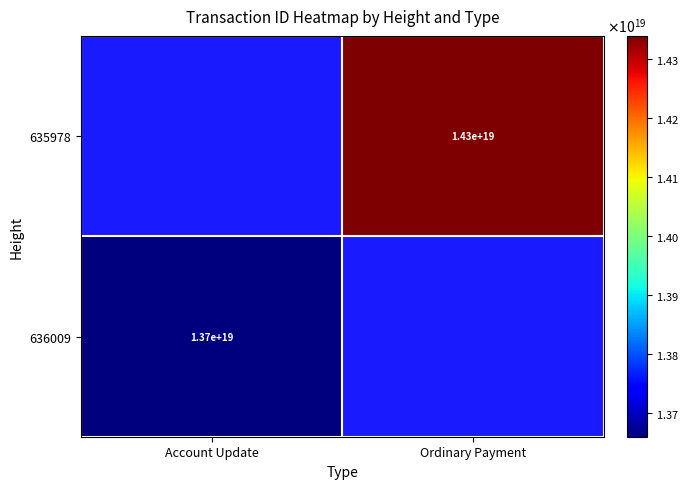

Is the value of 635978 at Ordinary Payment greater than the value of 636009 at Account Update?

Yes